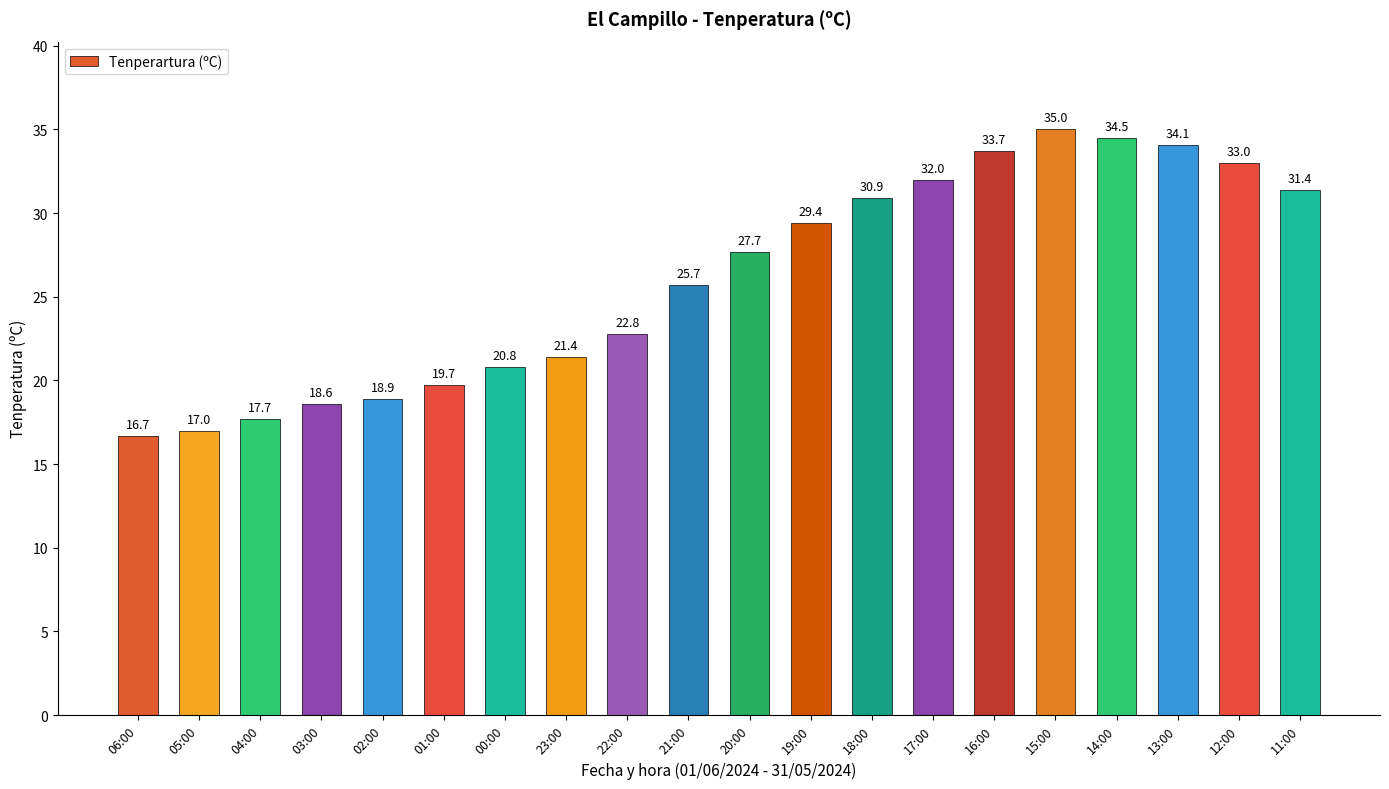

What is the ratio of the value at 02:00 to the value at 16:00?

0.6